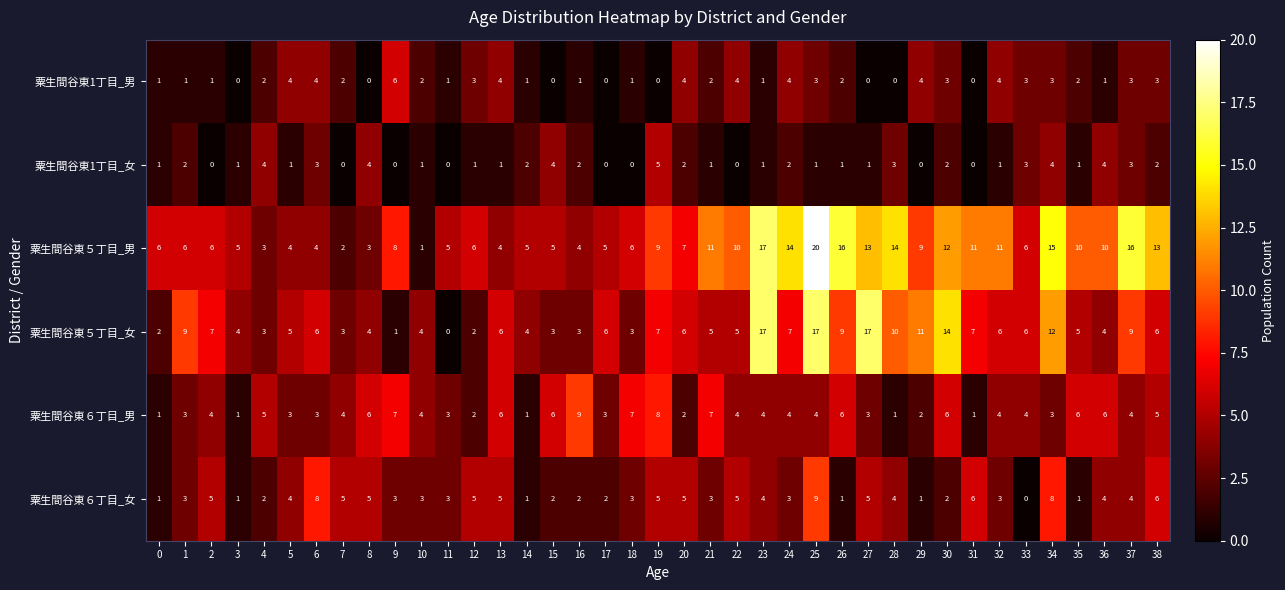

At which label does 粟生間谷東５丁目_男 reach its peak?

25